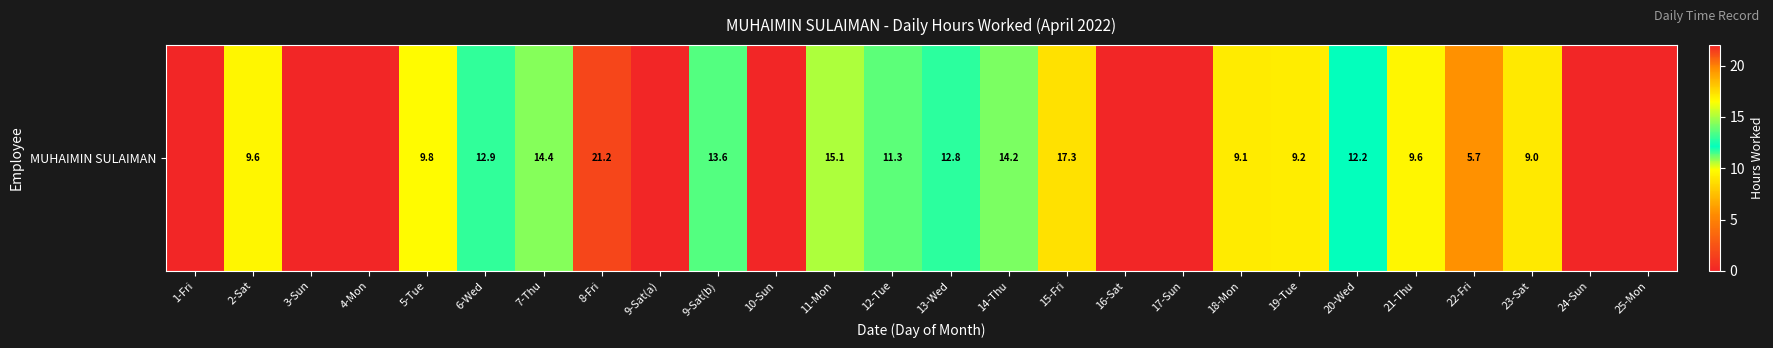

What is the ratio of the value at 12-Tue to the value at 9-Sat(b)?

0.8